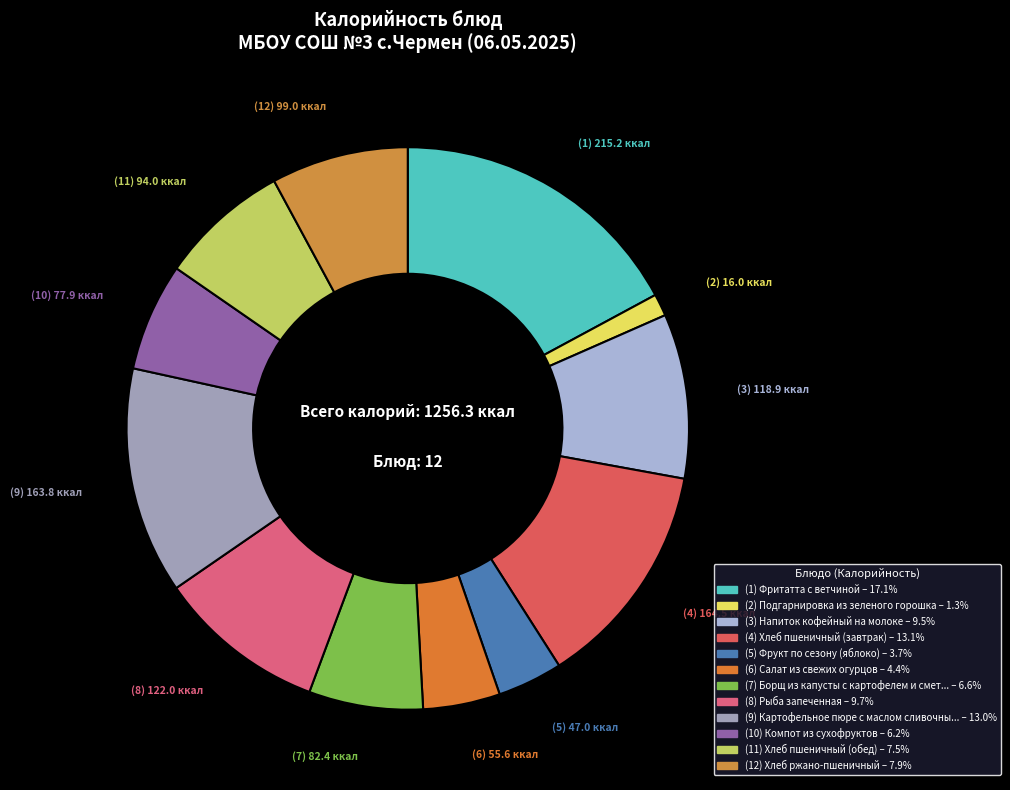

Which category has the biggest portion of the pie?

Фритатта с ветчиной